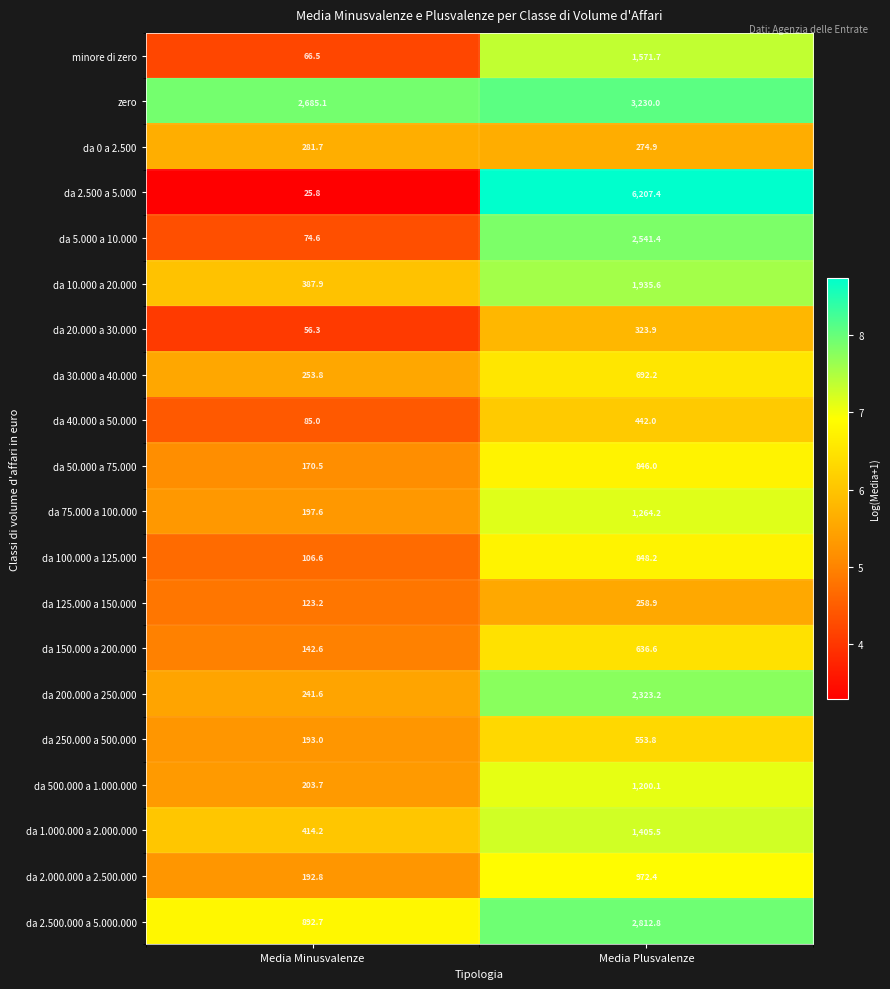

Rank the series by their maximum value, from highest to lowest.

da 2.500 a 5.000, zero, da 2.500.000 a 5.000.000, da 5.000 a 10.000, da 200.000 a 250.000, da 10.000 a 20.000, minore di zero, da 1.000.000 a 2.000.000, da 75.000 a 100.000, da 500.000 a 1.000.000, da 2.000.000 a 2.500.000, da 100.000 a 125.000, da 50.000 a 75.000, da 30.000 a 40.000, da 150.000 a 200.000, da 250.000 a 500.000, da 40.000 a 50.000, da 20.000 a 30.000, da 0 a 2.500, da 125.000 a 150.000